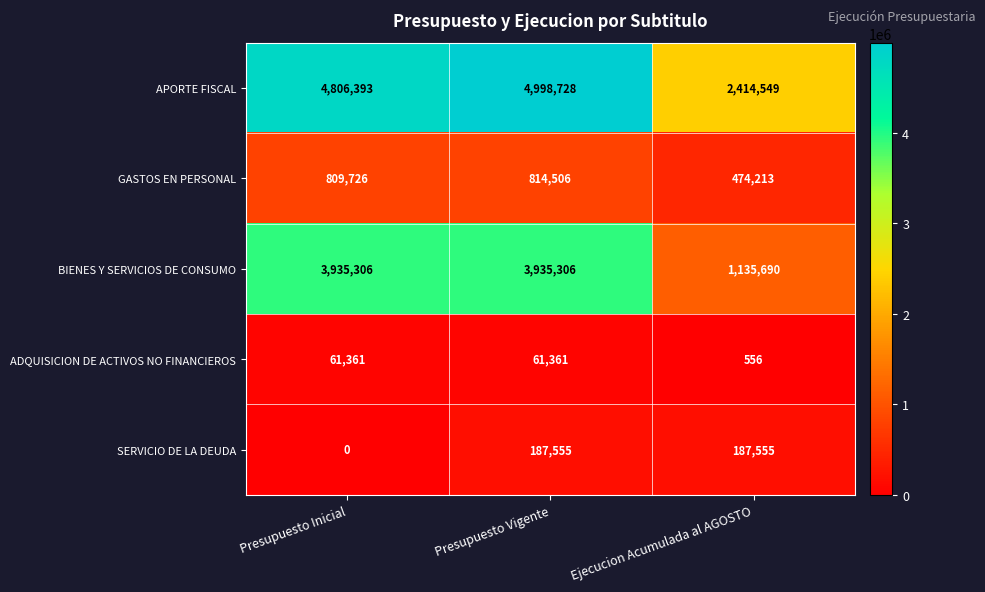

At Presupuesto Vigente, list the series in order from largest to smallest.

APORTE FISCAL, BIENES Y SERVICIOS DE CONSUMO, GASTOS EN PERSONAL, SERVICIO DE LA DEUDA, ADQUISICION DE ACTIVOS NO FINANCIEROS